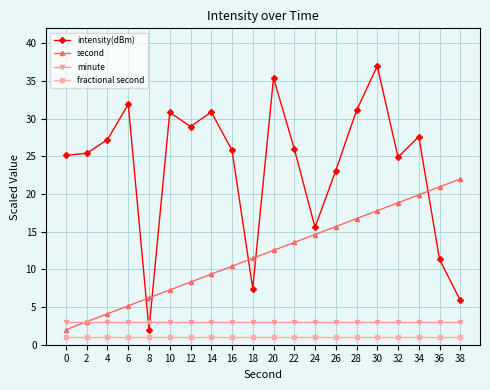

What is the value of the minute point at the 2nd from the left?

3.0